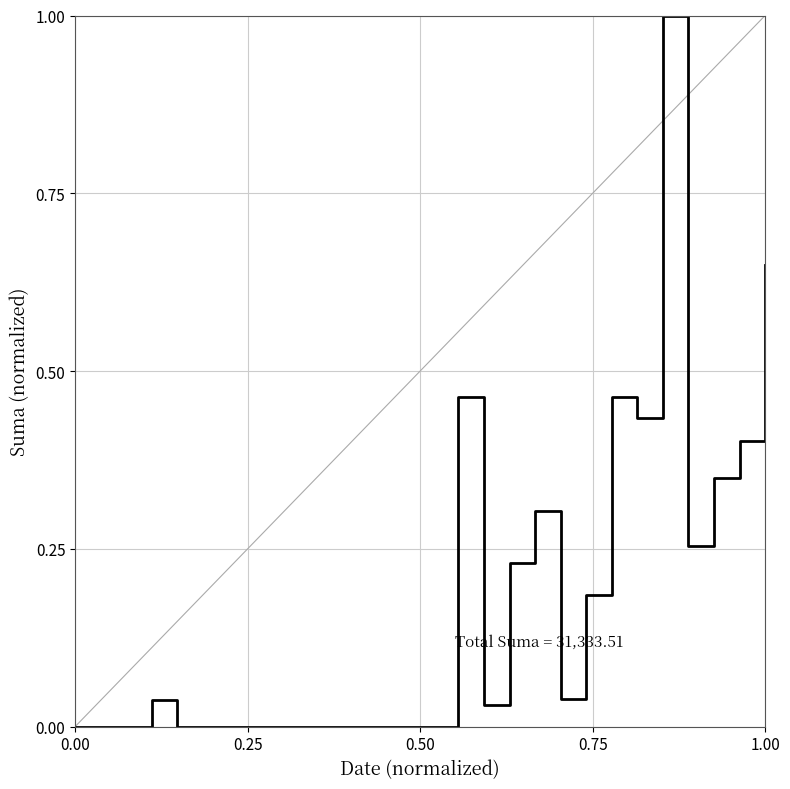

What is the difference between the maximum and minimum values?

1.0